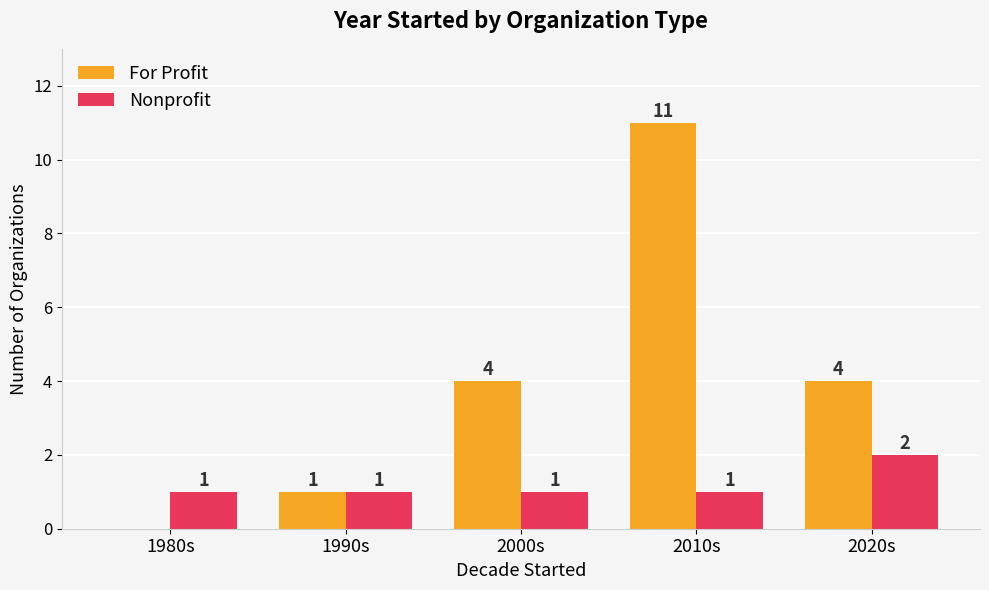

What is the sum of all Nonprofit values?

6